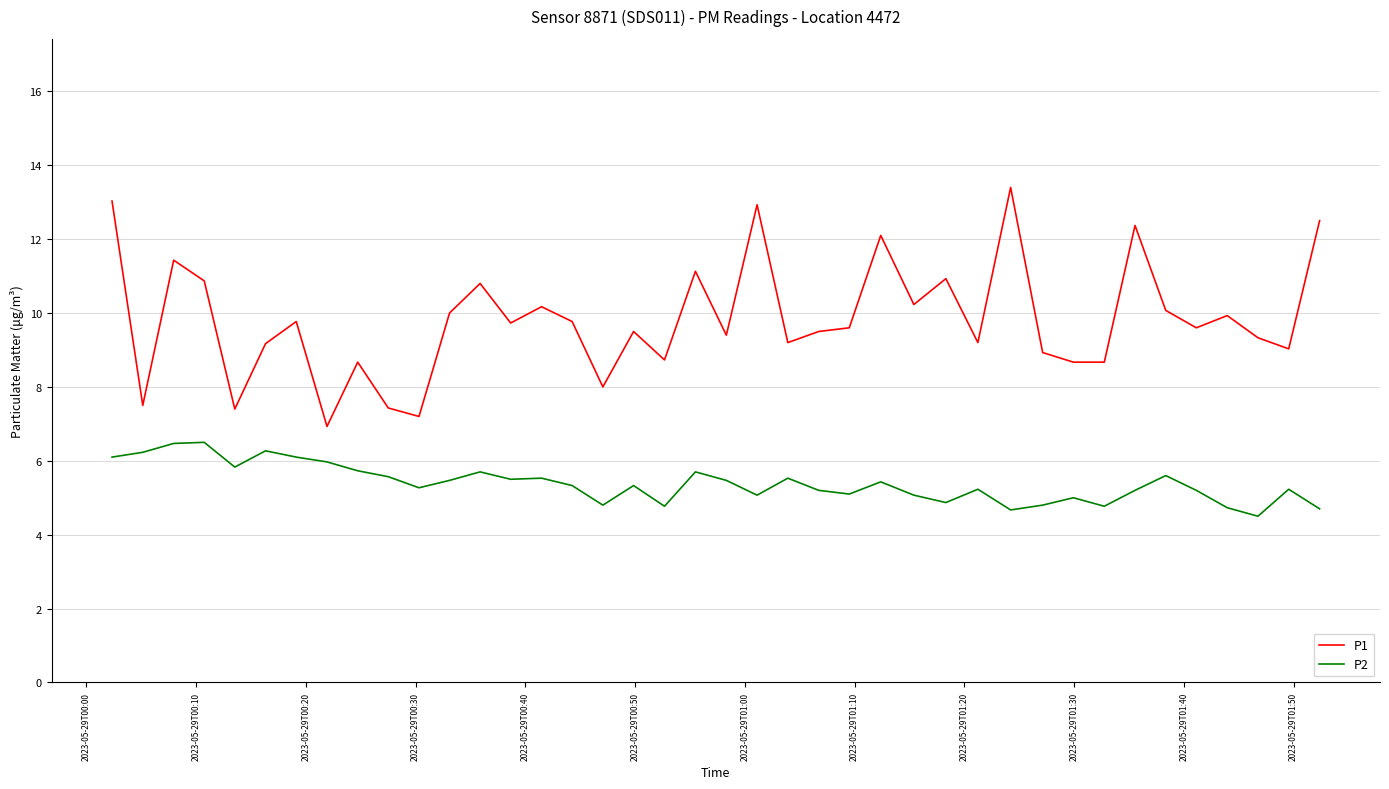

What is the difference between the maximum and minimum values in the P1 series?

6.5